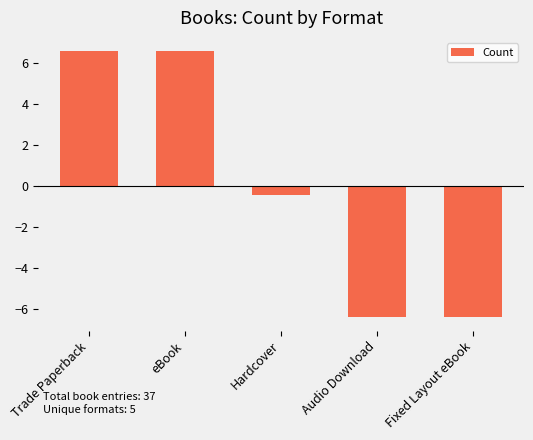

What is the value of the 2nd bar from the left?

6.6